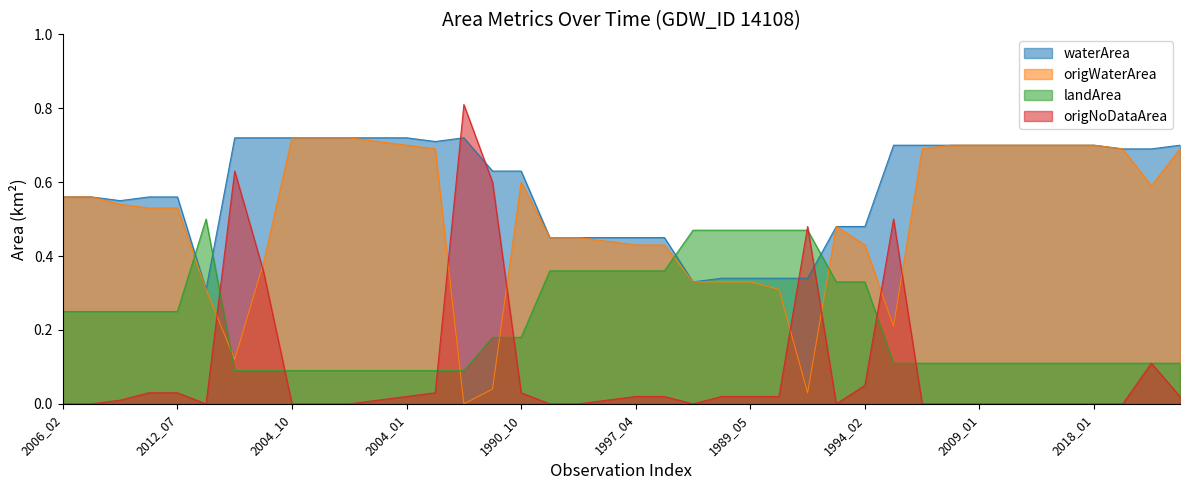

Reading left to right, list all the values displayed in this chart.

waterArea: 2006_02=0.6	2009_02=0.6	2006_10=0.6	2008_06=0.6	2012_07=0.6	1989_12=0.3	2012_09=0.7	2008_07=0.7	2004_10=0.7	2008_01=0.7	2013_02=0.7	2018_10=0.7	2004_01=0.7	2007_07=0.7	1996_11=0.7	1997_03=0.6	1990_10=0.6	1991_02=0.5	2009_04=0.5	2006_05=0.5	1997_04=0.5	1998_10=0.5	2000_02=0.3	1989_04=0.3	1989_05=0.3	1989_07=0.3	1994_06=0.3	2017_03=0.5	1994_02=0.5	2016_12=0.7	1996_04=0.7	2006_12=0.7	2009_01=0.7	2010_12=0.7	2013_12=0.7	2014_04=0.7	2018_01=0.7	2021_01=0.7	2012_01=0.7	2005_07=0.7
origWaterArea: 2006_02=0.6	2009_02=0.6	2006_10=0.5	2008_06=0.5	2012_07=0.5	1989_12=0.3	2012_09=0.1	2008_07=0.4	2004_10=0.7	2008_01=0.7	2013_02=0.7	2018_10=0.7	2004_01=0.7	2007_07=0.7	1996_11=0.0	1997_03=0.0	1990_10=0.6	1991_02=0.5	2009_04=0.5	2006_05=0.4	1997_04=0.4	1998_10=0.4	2000_02=0.3	1989_04=0.3	1989_05=0.3	1989_07=0.3	1994_06=0.0	2017_03=0.5	1994_02=0.4	2016_12=0.2	1996_04=0.7	2006_12=0.7	2009_01=0.7	2010_12=0.7	2013_12=0.7	2014_04=0.7	2018_01=0.7	2021_01=0.7	2012_01=0.6	2005_07=0.7
landArea: 2006_02=0.2	2009_02=0.2	2006_10=0.2	2008_06=0.2	2012_07=0.2	1989_12=0.5	2012_09=0.1	2008_07=0.1	2004_10=0.1	2008_01=0.1	2013_02=0.1	2018_10=0.1	2004_01=0.1	2007_07=0.1	1996_11=0.1	1997_03=0.2	1990_10=0.2	1991_02=0.4	2009_04=0.4	2006_05=0.4	1997_04=0.4	1998_10=0.4	2000_02=0.5	1989_04=0.5	1989_05=0.5	1989_07=0.5	1994_06=0.5	2017_03=0.3	1994_02=0.3	2016_12=0.1	1996_04=0.1	2006_12=0.1	2009_01=0.1	2010_12=0.1	2013_12=0.1	2014_04=0.1	2018_01=0.1	2021_01=0.1	2012_01=0.1	2005_07=0.1
origNoDataArea: 2006_02=0.0	2009_02=0.0	2006_10=0.0	2008_06=0.0	2012_07=0.0	1989_12=0.0	2012_09=0.6	2008_07=0.4	2004_10=0.0	2008_01=0.0	2013_02=0.0	2018_10=0.0	2004_01=0.0	2007_07=0.0	1996_11=0.8	1997_03=0.6	1990_10=0.0	1991_02=0.0	2009_04=0.0	2006_05=0.0	1997_04=0.0	1998_10=0.0	2000_02=0.0	1989_04=0.0	1989_05=0.0	1989_07=0.0	1994_06=0.5	2017_03=0.0	1994_02=0.1	2016_12=0.5	1996_04=0.0	2006_12=0.0	2009_01=0.0	2010_12=0.0	2013_12=0.0	2014_04=0.0	2018_01=0.0	2021_01=0.0	2012_01=0.1	2005_07=0.0